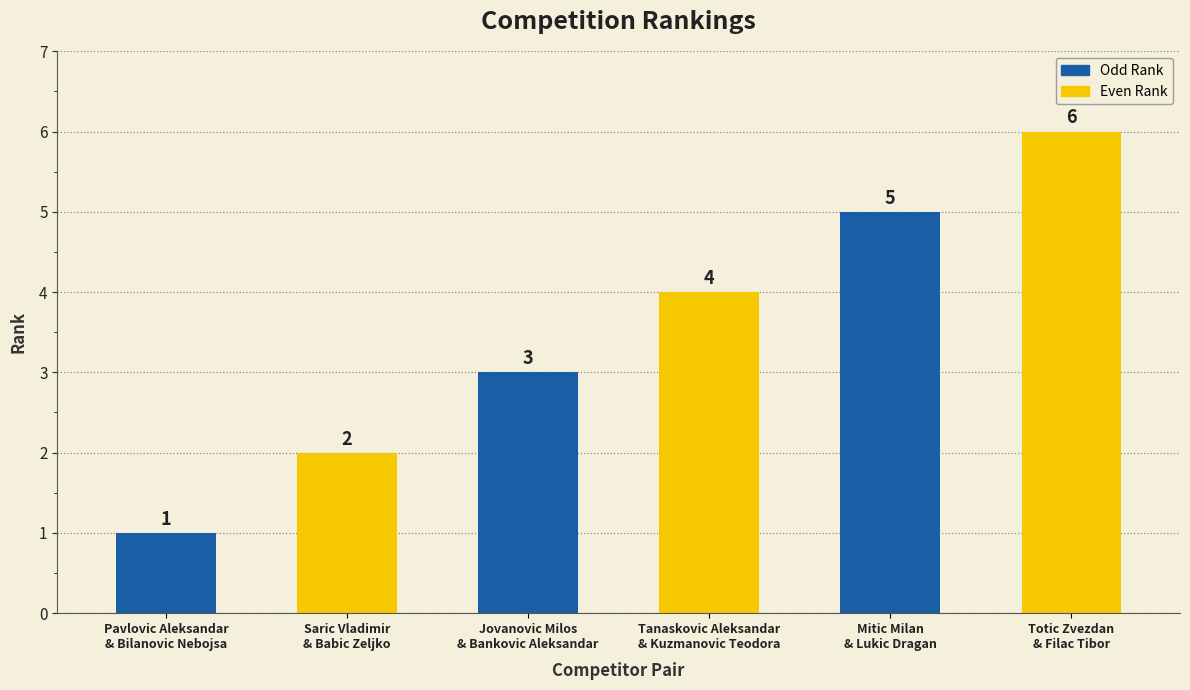

Approximately how many times larger is the value at Tanaskovic Aleksandar
& Kuzmanovic Teodora compared to Totic Zvezdan
& Filac Tibor?

0.7